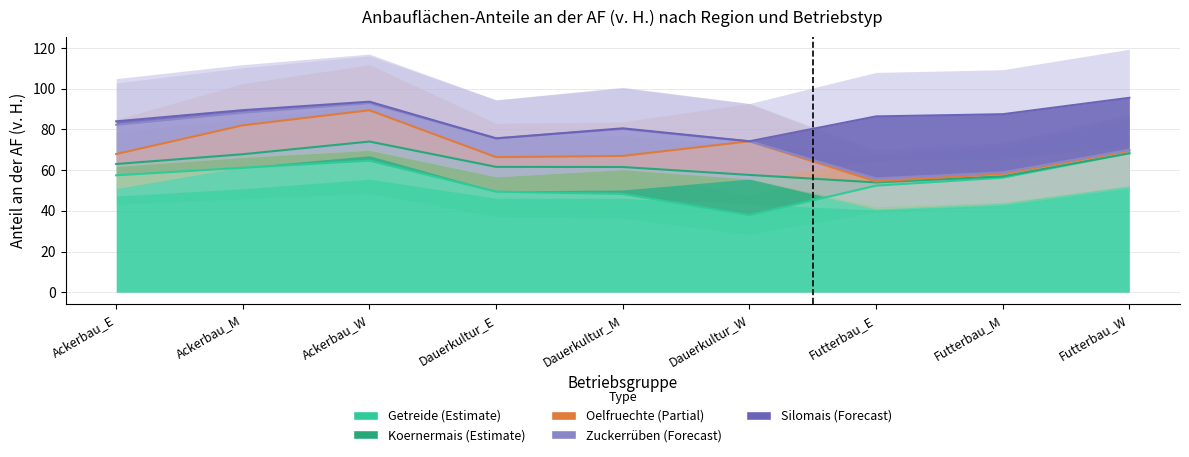

Between which two adjacent categories do Oelfruechte (Partial) and Silomais (Forecast) first intersect?

Dauerkultur_W and Futterbau_E